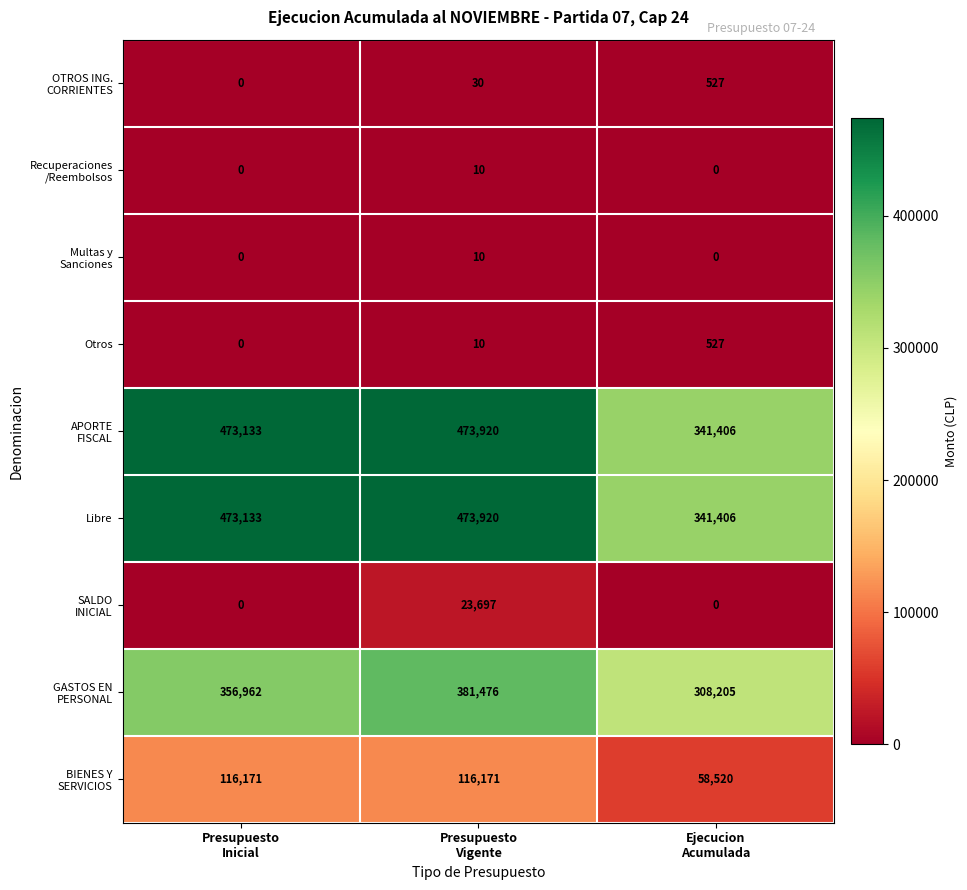

At how many categories does at least one series exceed 313727?

3